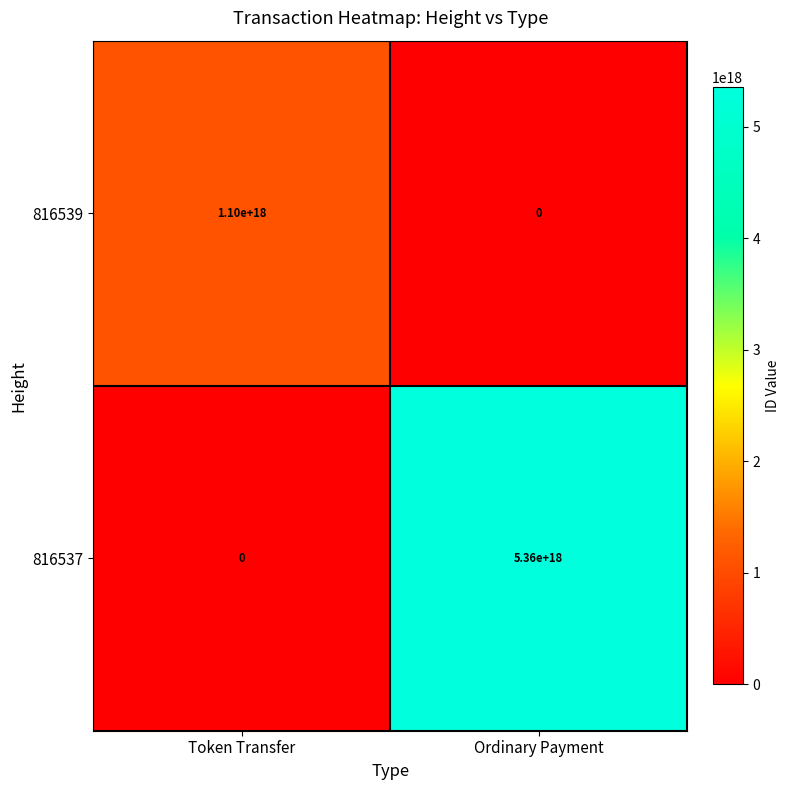

Between Token Transfer and Ordinary Payment, which series saw the biggest shift?

816537